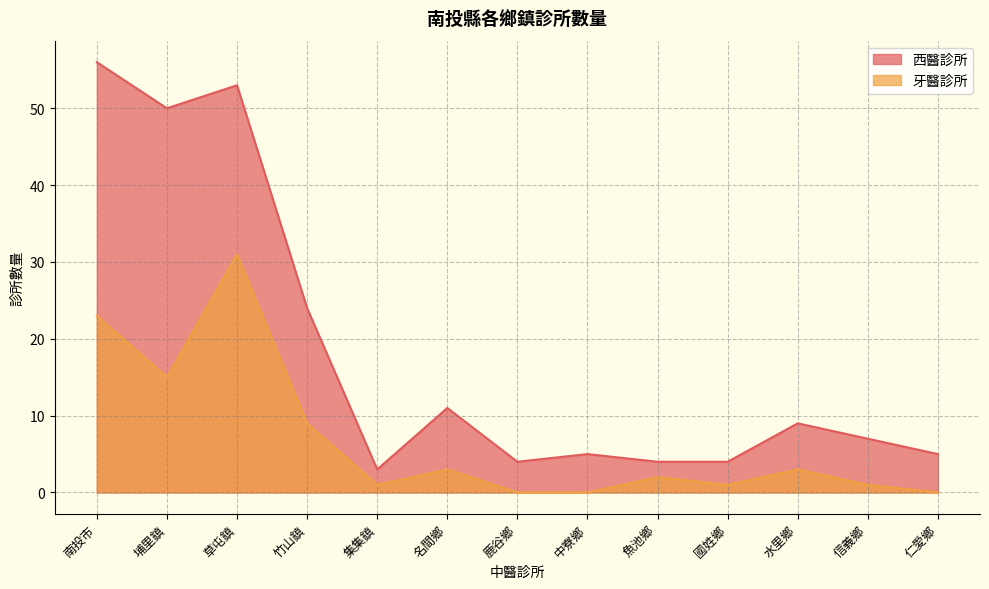

Rank the series by their maximum value, from lowest to highest.

牙醫診所, 西醫診所